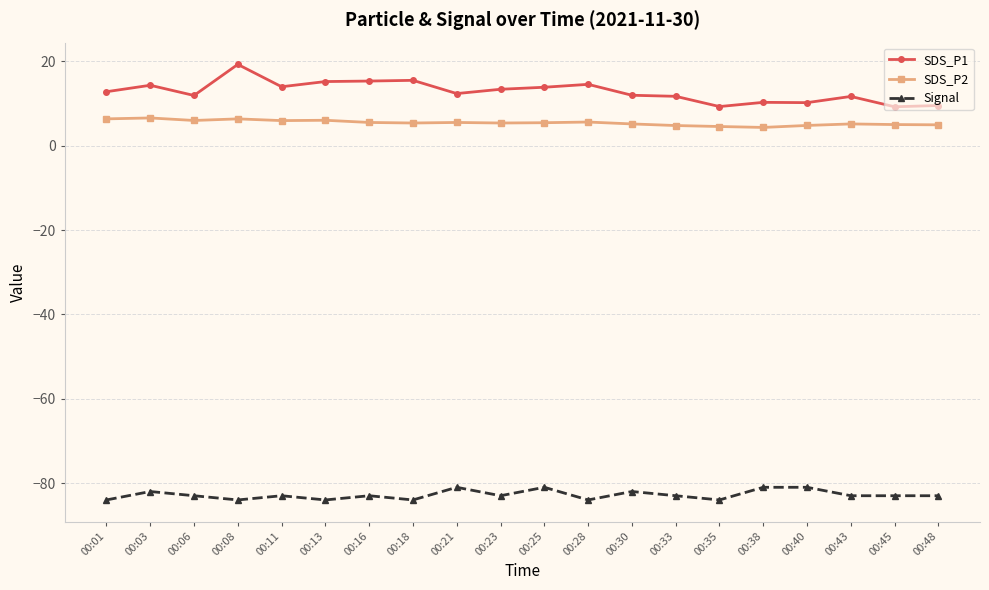

What is the value of the SDS_P2 point at the 5th from the left?

6.0